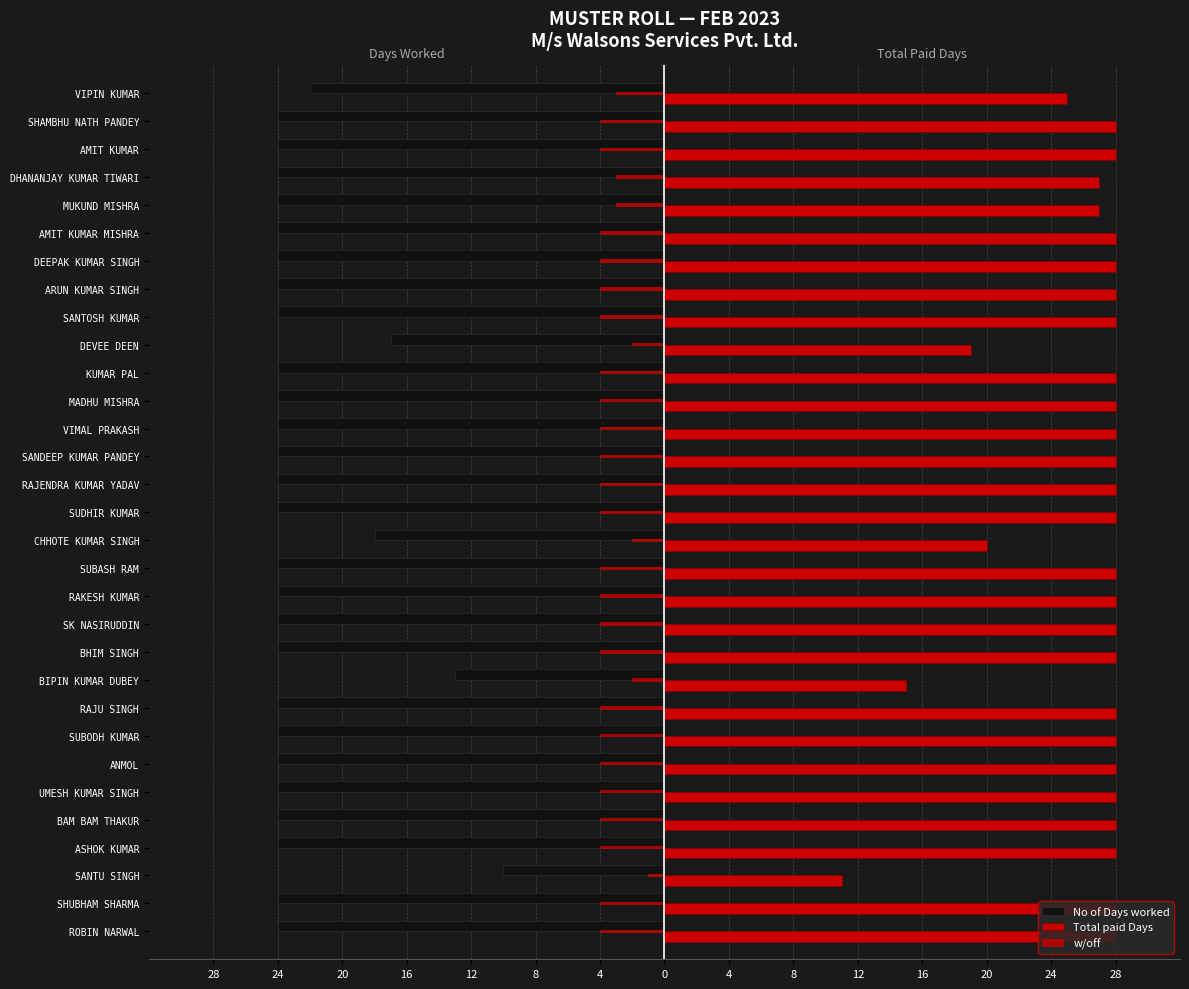

What is the maximum value for w/off?

-1